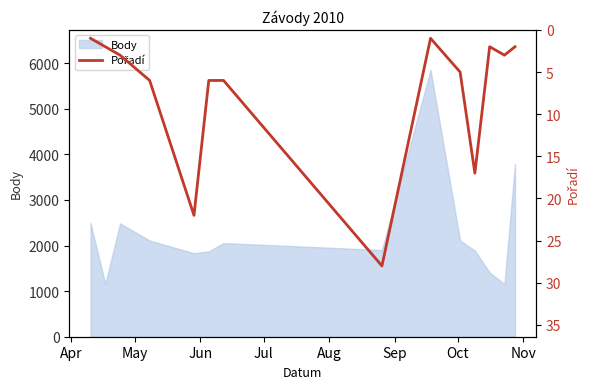

What is the minimum value for Body?

1156